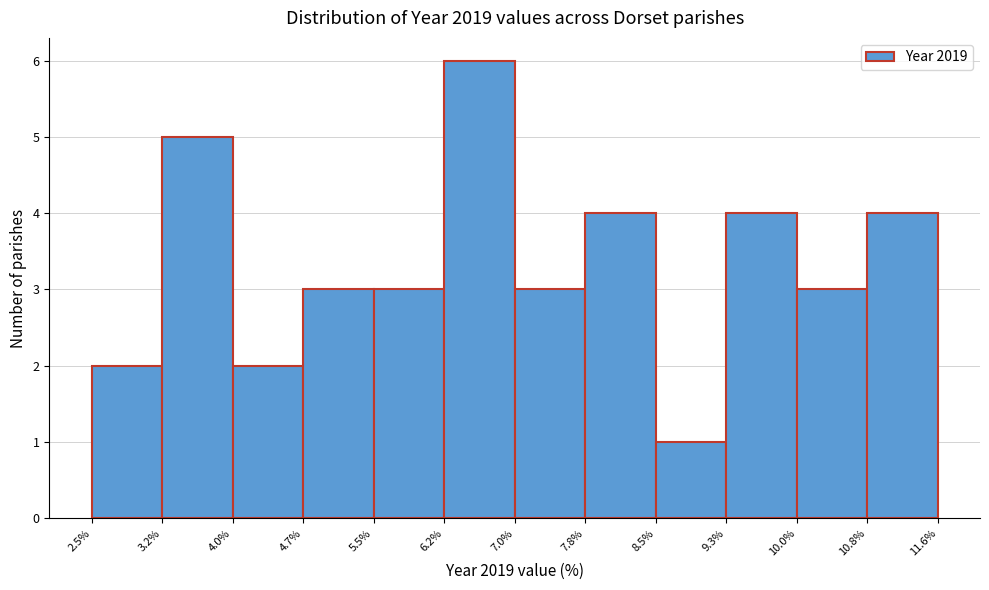

Reading left to right, transcribe this chart: for each bar, give the range it covers on the x-axis and its height. The values are not printed on the chart, so give them approximately, as read against the axis.

2.5% to 3.2%: 2
3.2% to 4.0%: 5
4.0% to 4.7%: 2
4.7% to 5.5%: 3
5.5% to 6.2%: 3
6.2% to 7.0%: 6
7.0% to 7.8%: 3
7.8% to 8.5%: 4
8.5% to 9.3%: 1
9.3% to 10.0%: 4
10.0% to 10.8%: 3
10.8% to 11.6%: 4